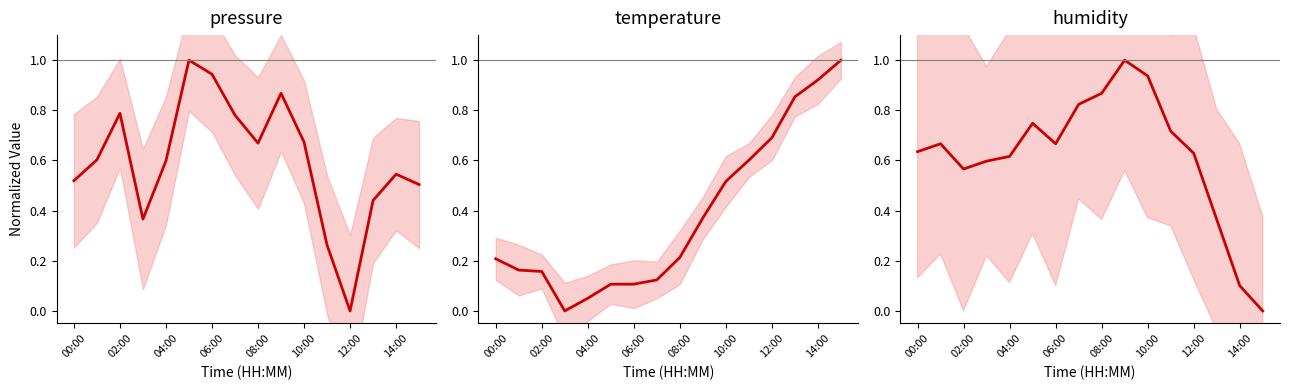

Does the chart display data point markers on the line(s)?

No